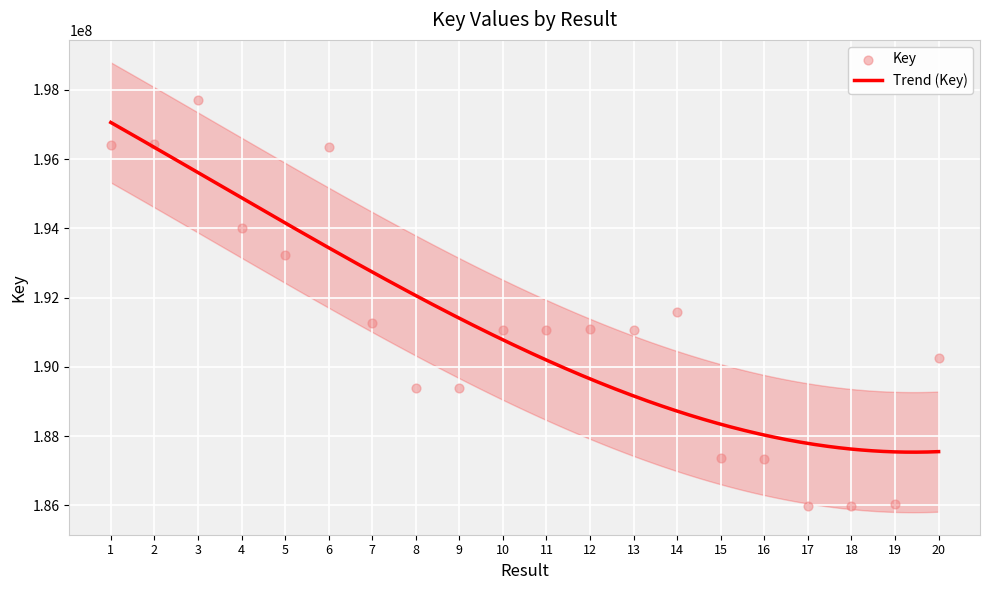

What is the change in value from 9 to 10?

+1693737